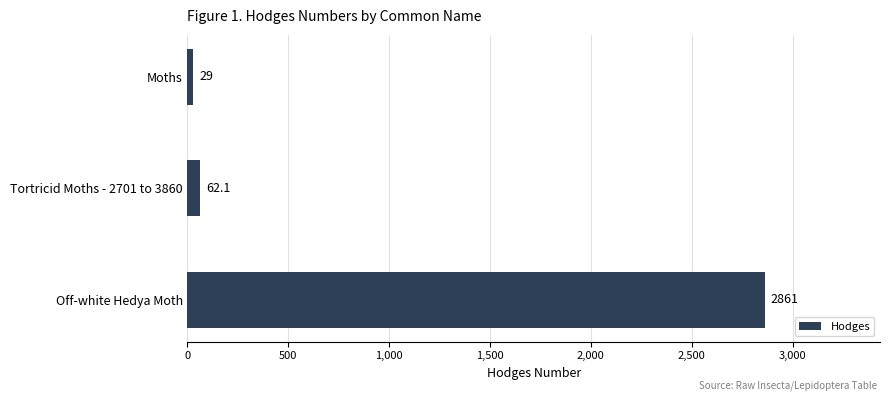

List the labels in order of value, smallest first.

Moths, Tortricid Moths - 2701 to 3860, Off-white Hedya Moth